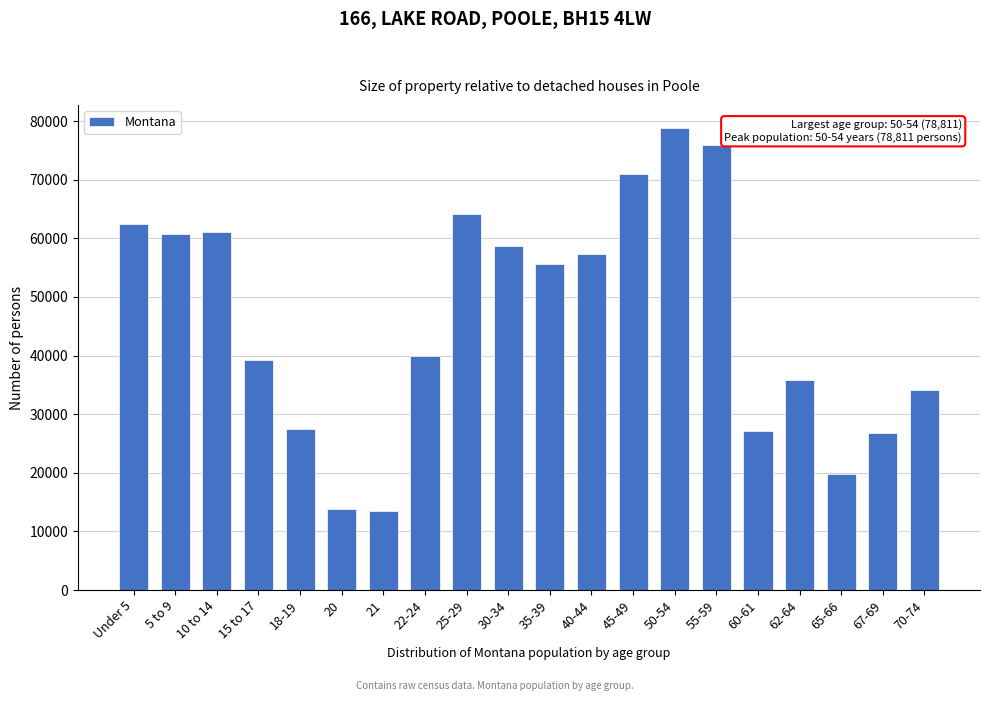

What is the change in value from 50-54 to 70-74?

-44625